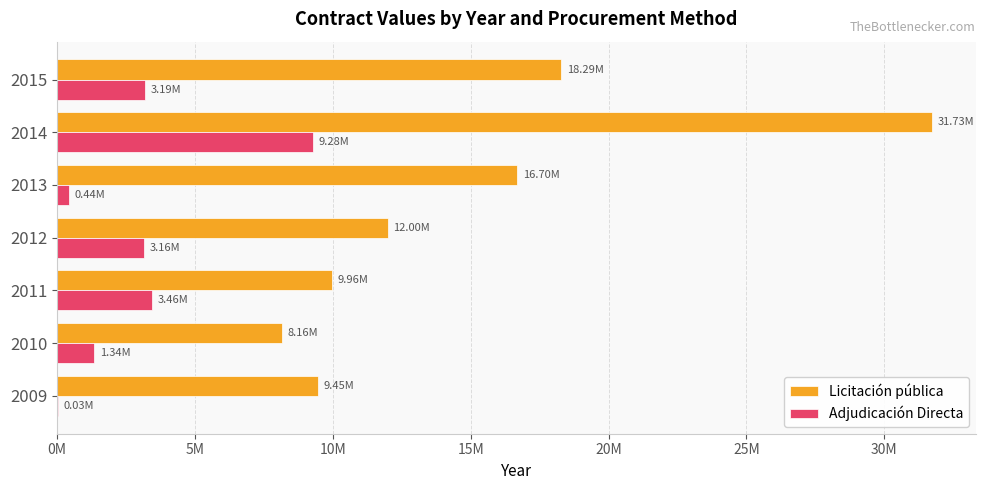

What is the difference between the maximum and second lowest values in the Licitación pública series?

22282571.4